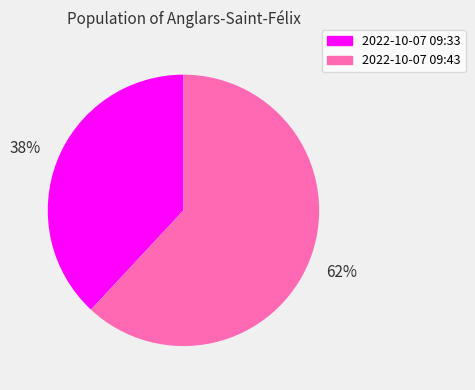

True or false: 2022-10-07 09:43 accounts for 62% of the total.

True